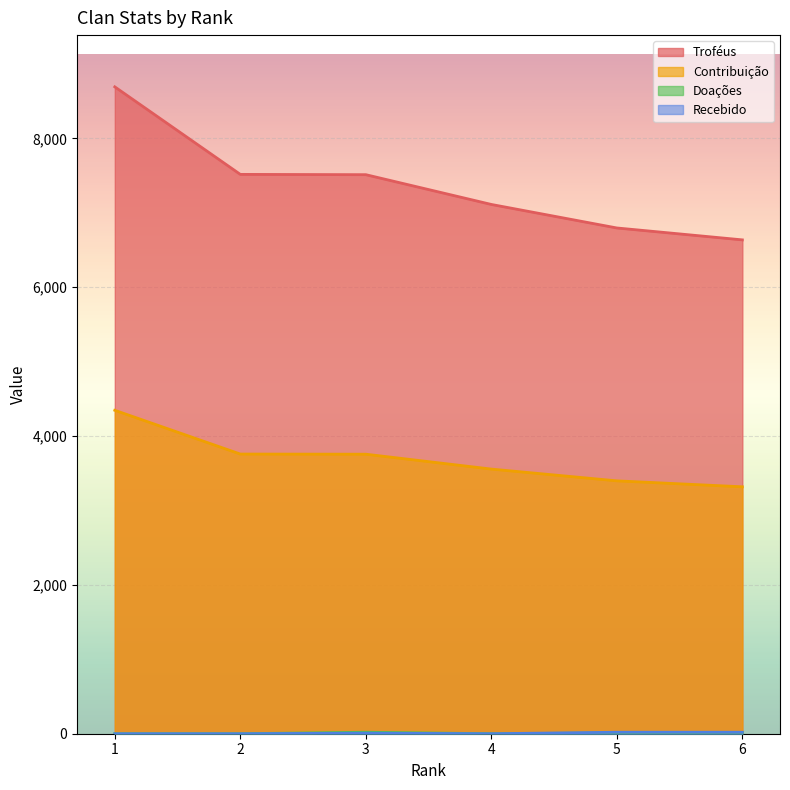

What are all the series names shown in the legend?

Troféus, Contribuição, Doações, Recebido